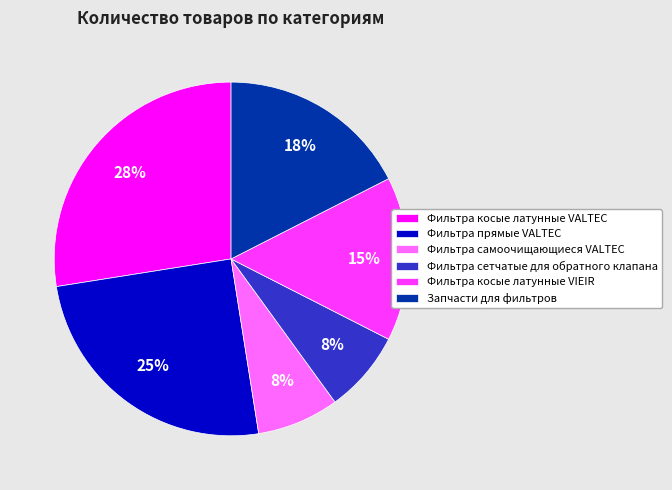

To the nearest percent, what percentage of the pie is Фильтра косые латунные VIEIR?

15%